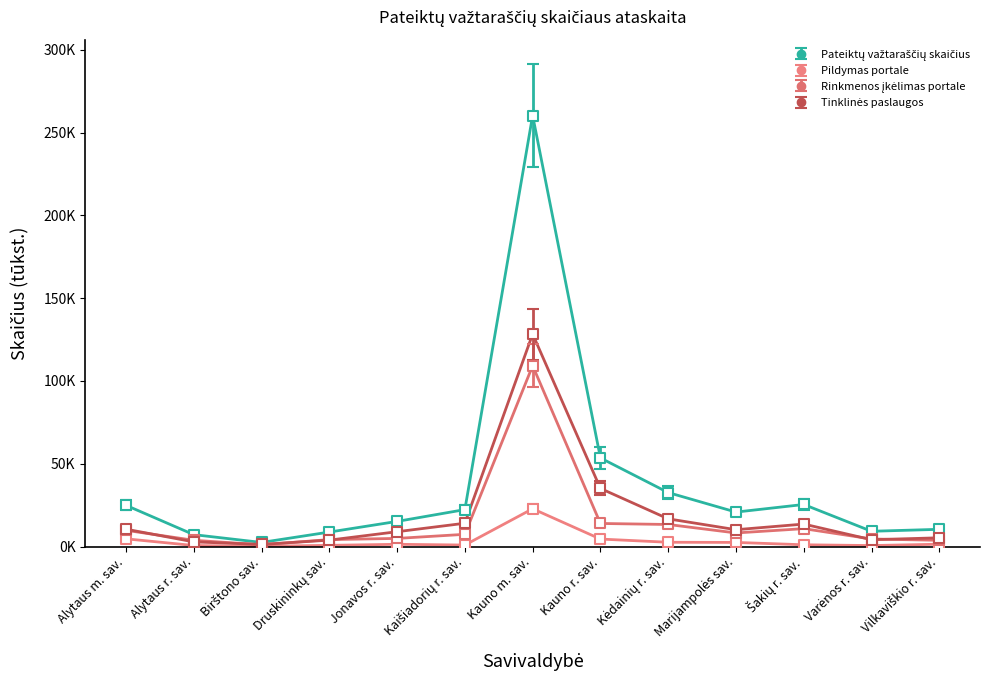

At how many categories does at least one series exceed 100?

1